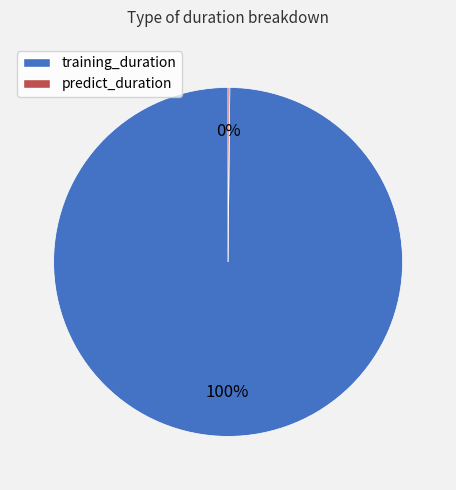

To the nearest percent, what is the average slice percentage?

50%